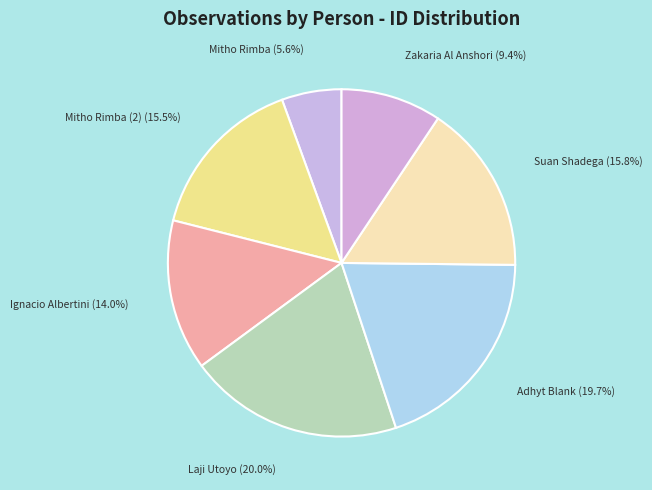

Is Zakaria Al Anshori the majority of the pie?

No